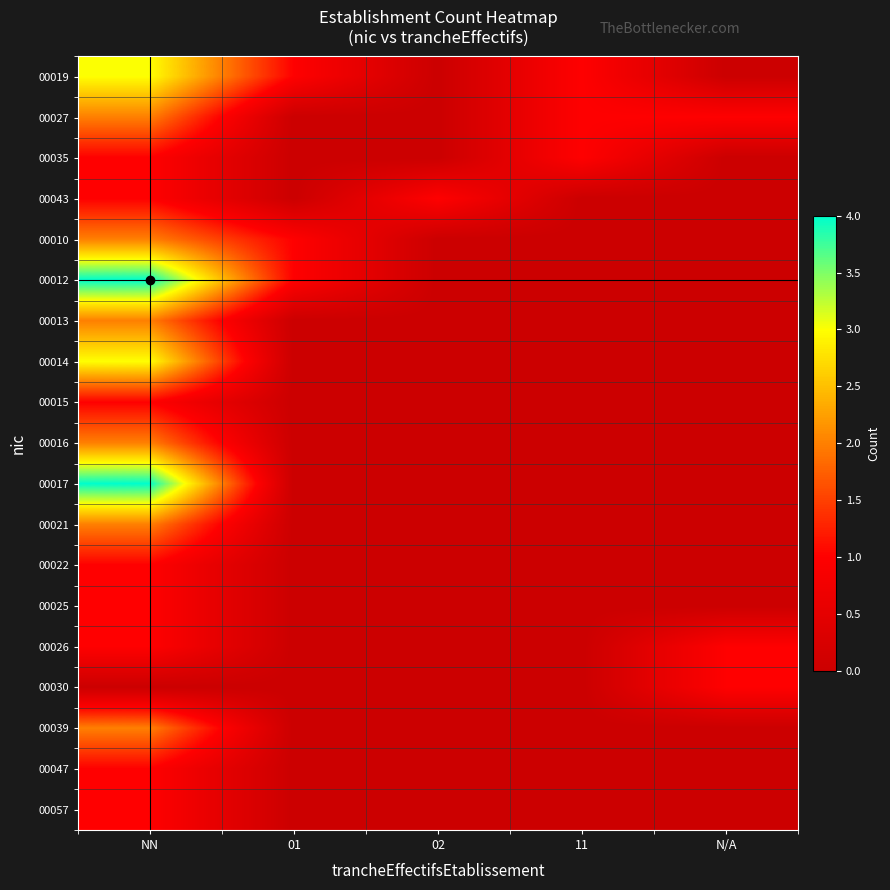

What is the difference between the highest and lowest values at 02?

1